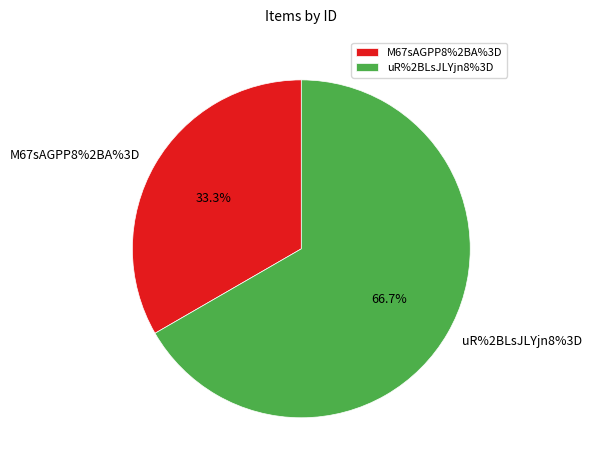

Rank the categories by value from highest to lowest.

uR%2BLsJLYjn8%3D, M67sAGPP8%2BA%3D